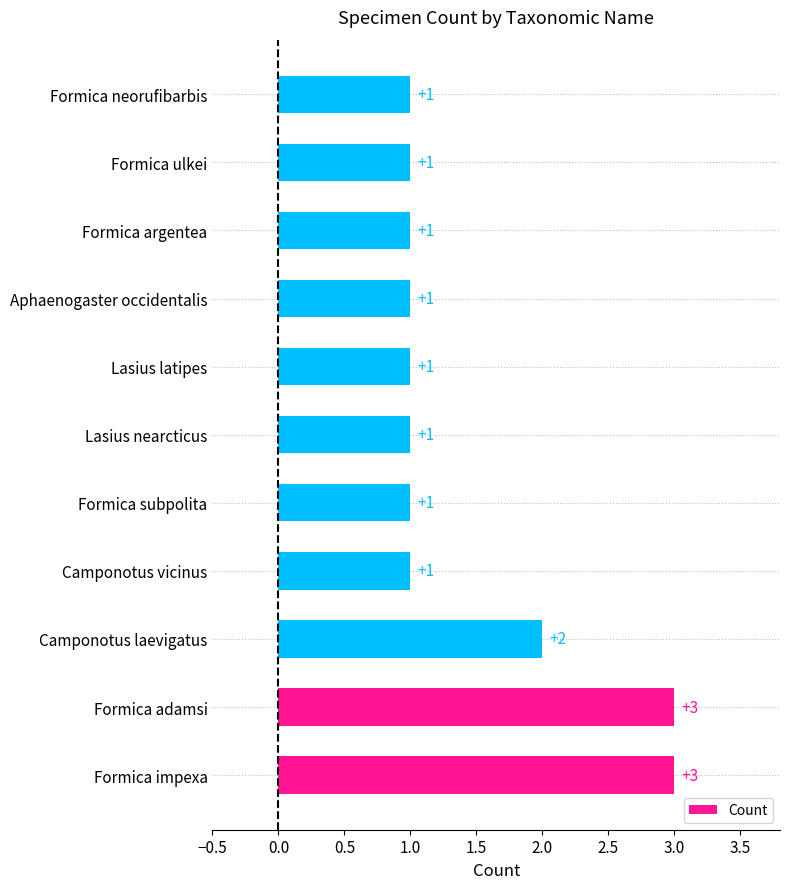

What is the ratio of the value at Formica argentea to the value at Formica ulkei?

1.0